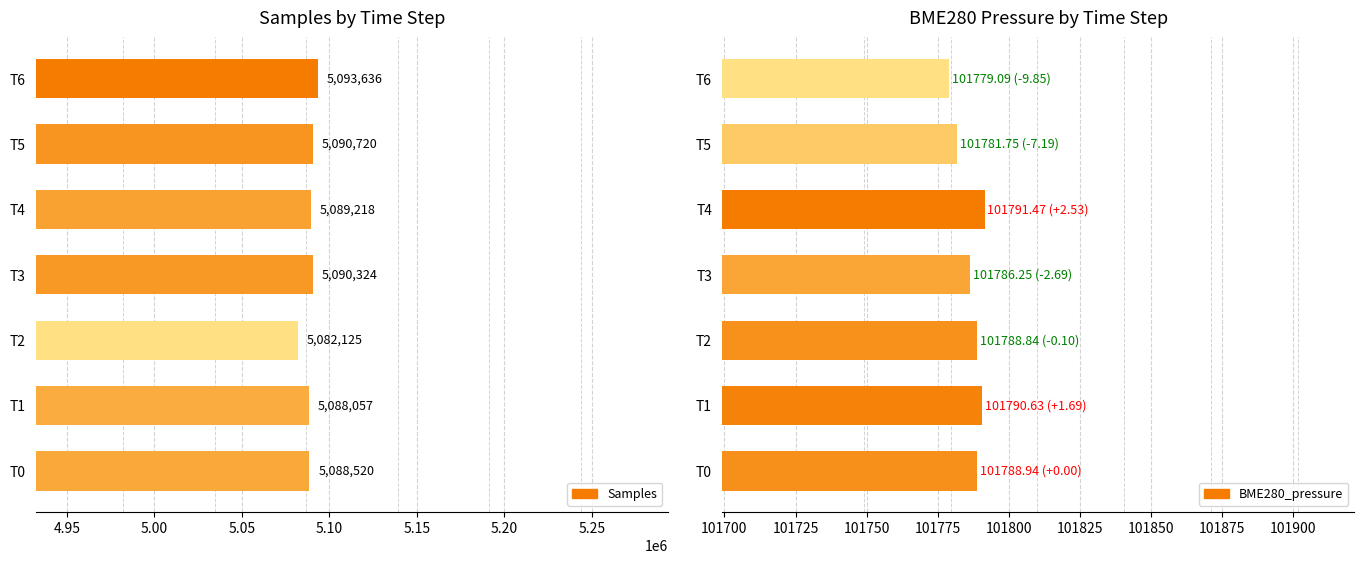

What is the value of the BME280_pressure bar at the 4th from the left?

101786.2